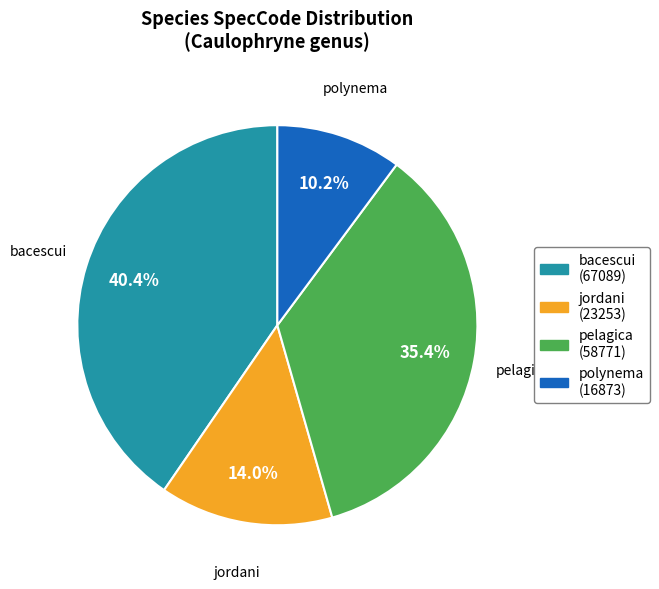

Which slice is the smallest?

polynema